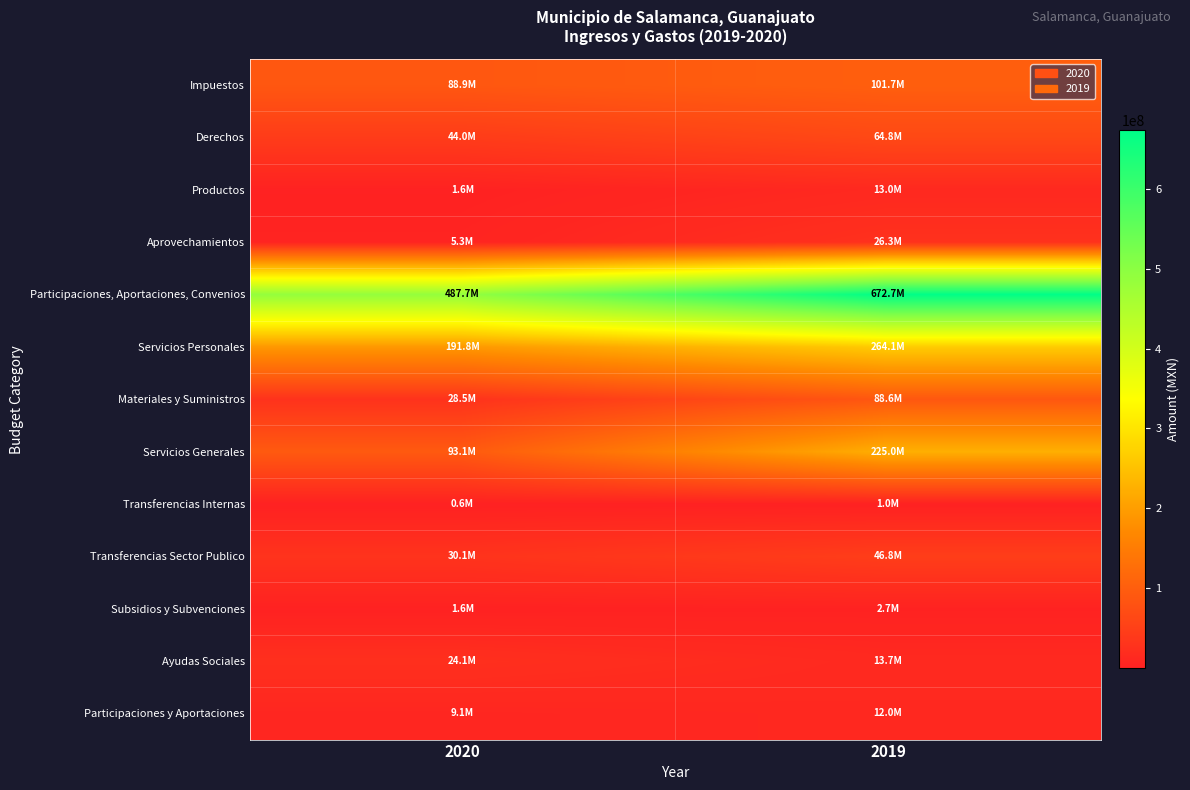

Reading right to left, transcribe all the data shown in this chart.

Impuestos: 2019=101664746.5	2020=88904243.2
Derechos: 2019=64805976.4	2020=44022865.1
Productos: 2019=13007929.7	2020=1647995.3
Aprovechamientos: 2019=26265912.7	2020=5272252.0
Participaciones, Aportaciones, Convenios: 2019=672712279.5	2020=487660485.1
Servicios Personales: 2019=264142761.3	2020=191789222.8
Materiales y Suministros: 2019=88571650.8	2020=28516499.7
Servicios Generales: 2019=225015930.4	2020=93100579.1
Transferencias Internas: 2019=1000000.0	2020=601309.5
Transferencias Sector Publico: 2019=46754532.7	2020=30146153.7
Subsidios y Subvenciones: 2019=2683693.6	2020=1578866.2
Ayudas Sociales: 2019=13659607.4	2020=24125049.0
Participaciones y Aportaciones: 2019=11962365.4	2020=9125764.5